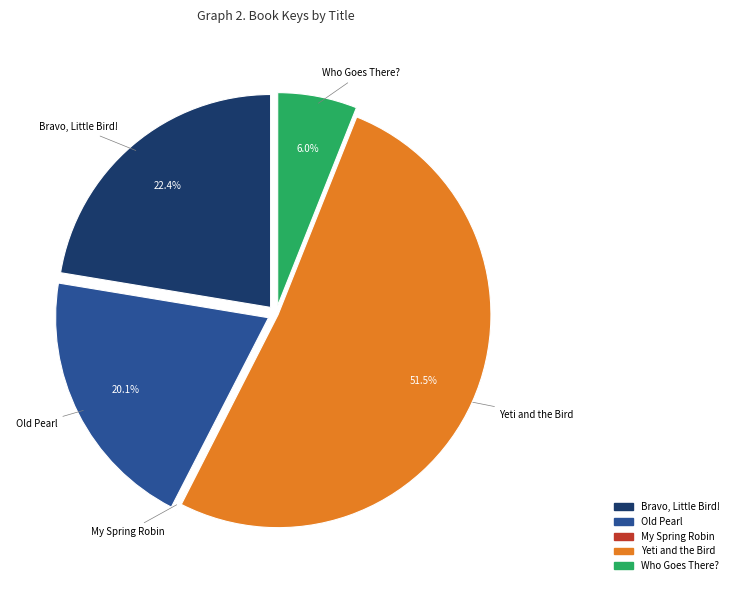

Between Bravo, Little Bird! and Yeti and the Bird, which is larger?

Yeti and the Bird